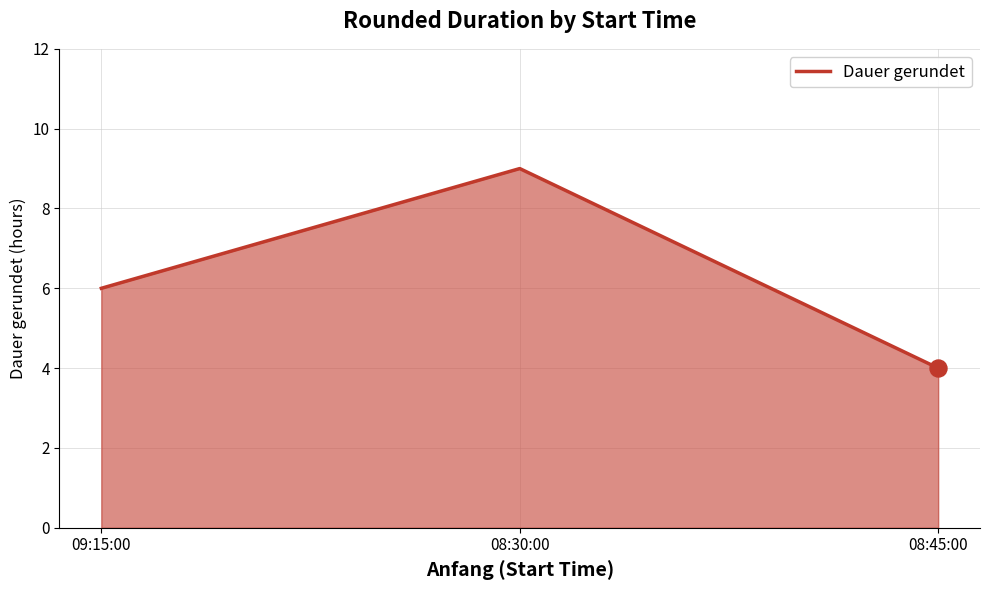

Between 09:15:00 and 08:45:00, which is larger?

09:15:00